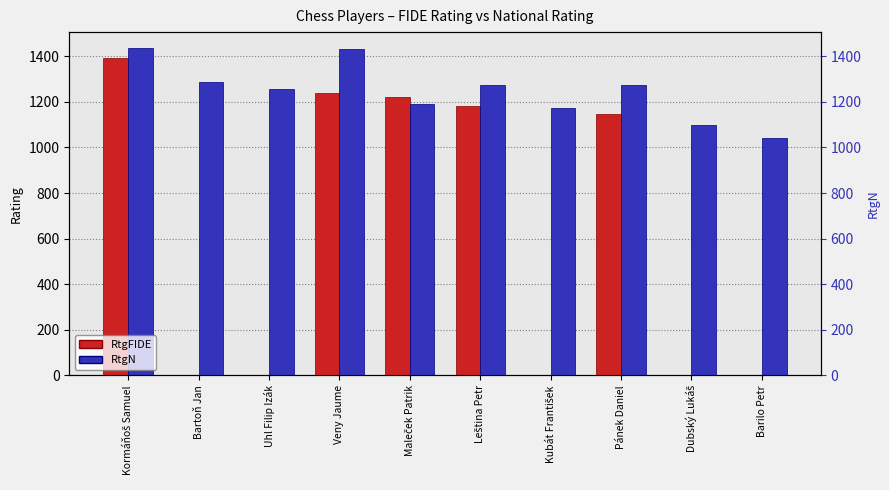

At how many categories does at least one series exceed 987?

10